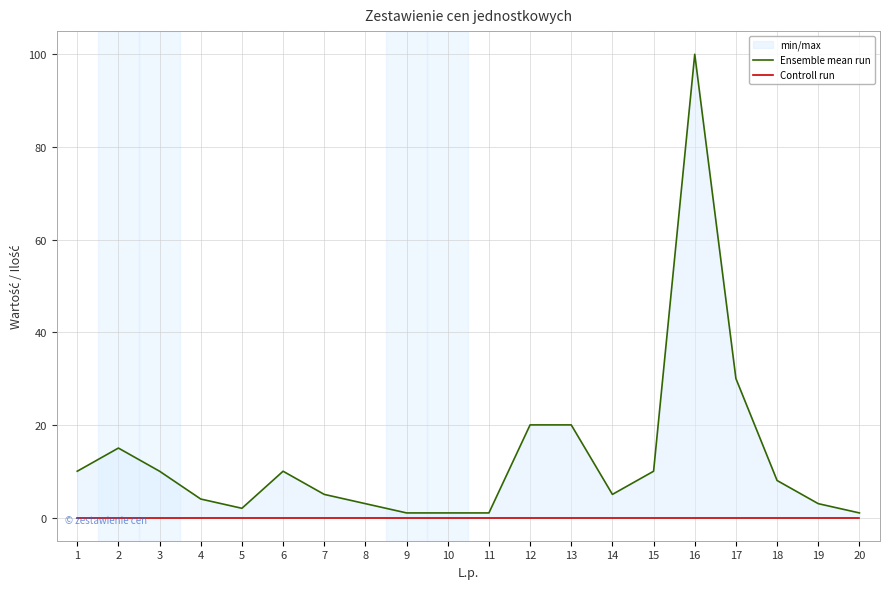

At which label does Controll run reach its minimum?

1